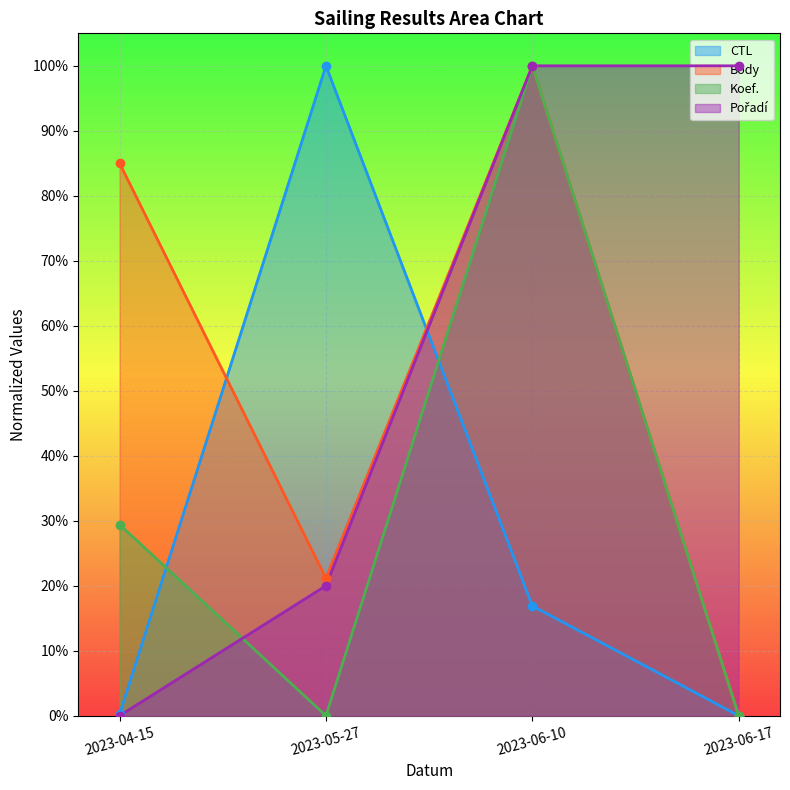

The value of CTL at 2023-05-27 is 1.0. True or false?

True